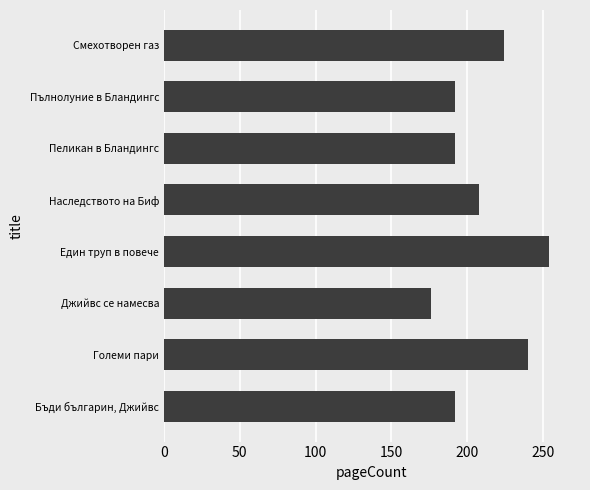

What is the sum of all values?

1678